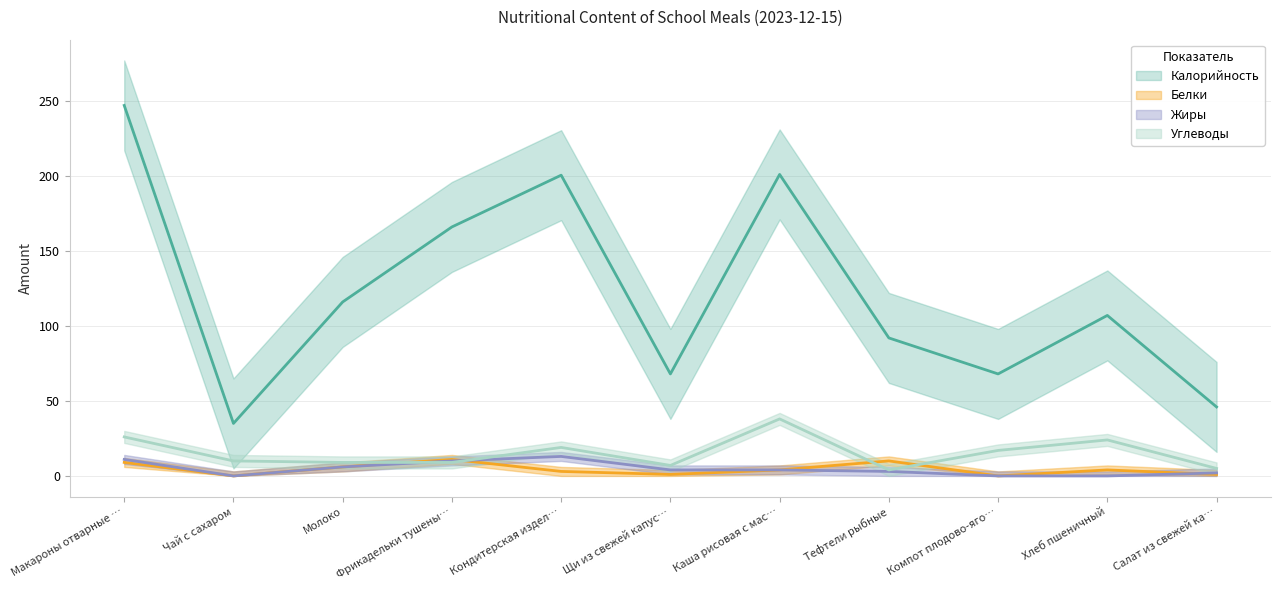

True or false: Белки has a value of 10.0 at Тефтели рыбные.

True